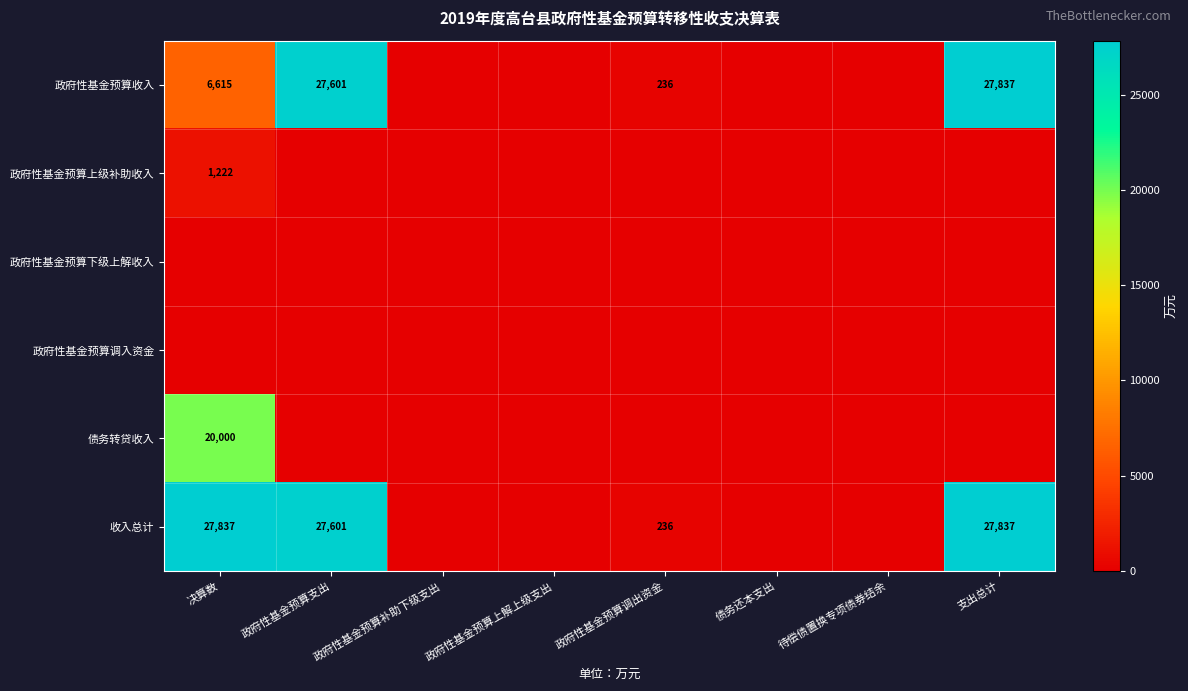

The value of 政府性基金预算收入 at 政府性基金预算支出 is 17444. True or false?

False